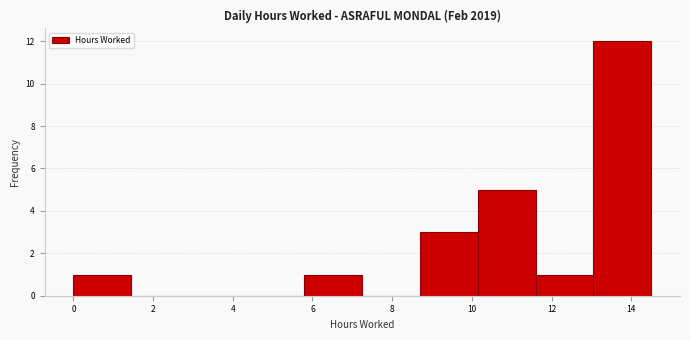

Reading left to right, list every bar in this chart as the range it spans on the x-axis followed by its height. Neither the bar edges nor the heights are printed on the chart, so give them approximately, as read against the axes.

0.00 to 1.45: 1
1.45 to 2.90: 0
2.90 to 4.35: 0
4.35 to 5.80: 0
5.80 to 7.25: 1
7.25 to 8.70: 0
8.70 to 10.15: 3
10.15 to 11.60: 5
11.60 to 13.05: 1
13.05 to 14.50: 12